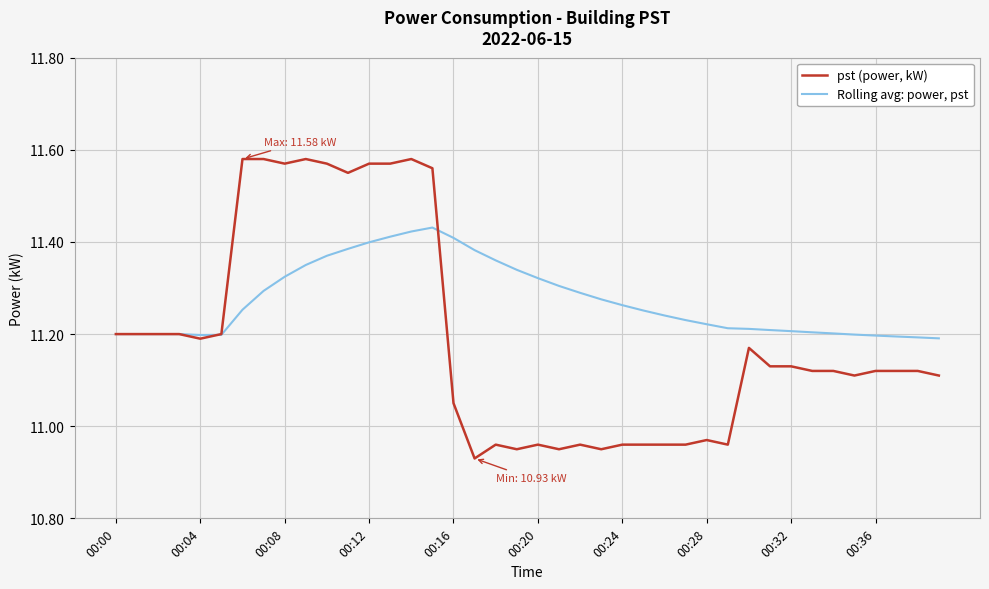

Which series has the largest total across all categories?

Rolling avg: power, pst